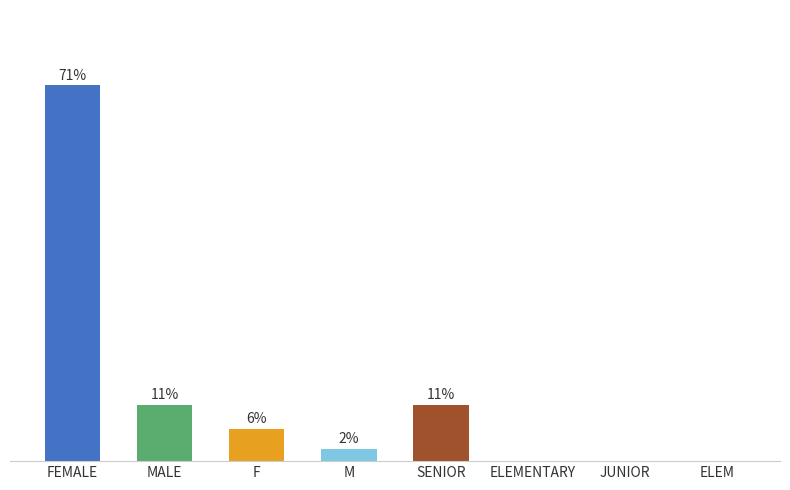

Are the bars horizontal?

No